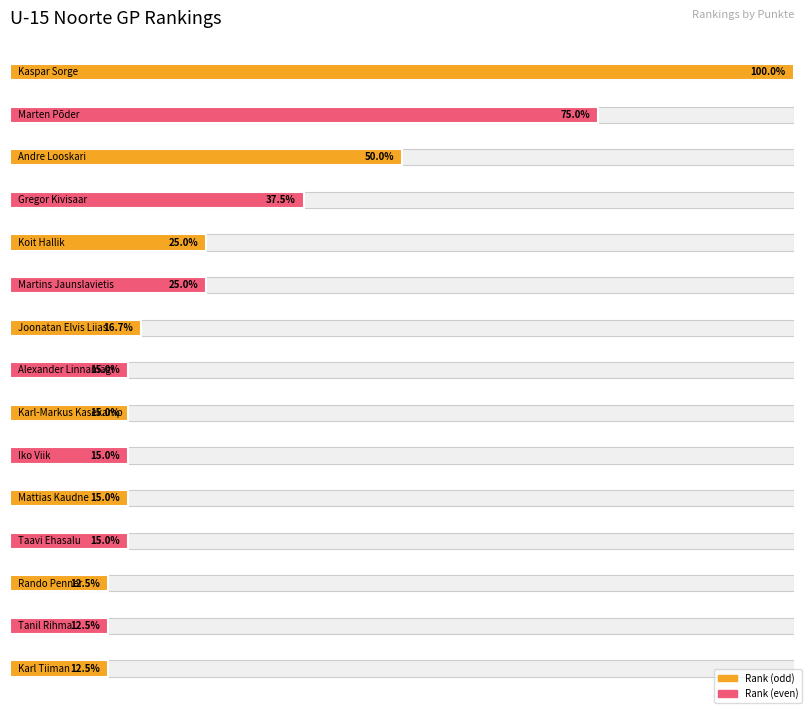

List the labels in order of value, largest first.

Kaspar Sorge, Marten Põder, Andre Looskari, Gregor Kivisaar, Koit Hallik, Martins Jaunslavietis, Joonatan Elvis Liias, Alexander Linnamägi, Karl-Markus Kasekamp, Iko Viik, Mattias Kaudne, Taavi Ehasalu, Rando Penner, Tanil Rihma, Karl Tiiman